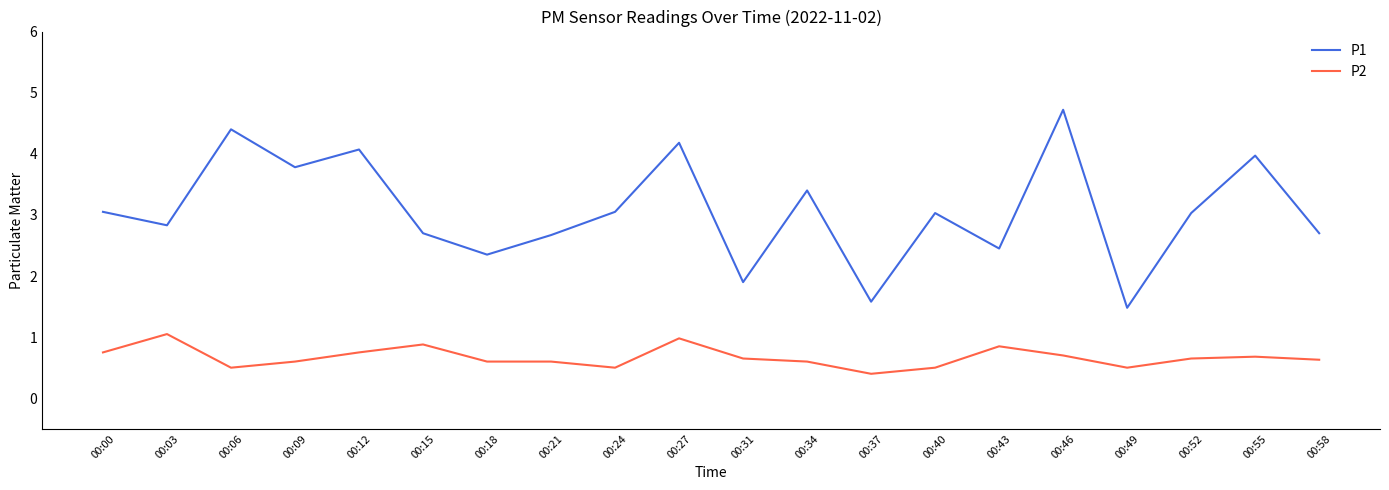

What is the spread (max minus min) of values at 00:21?

2.1